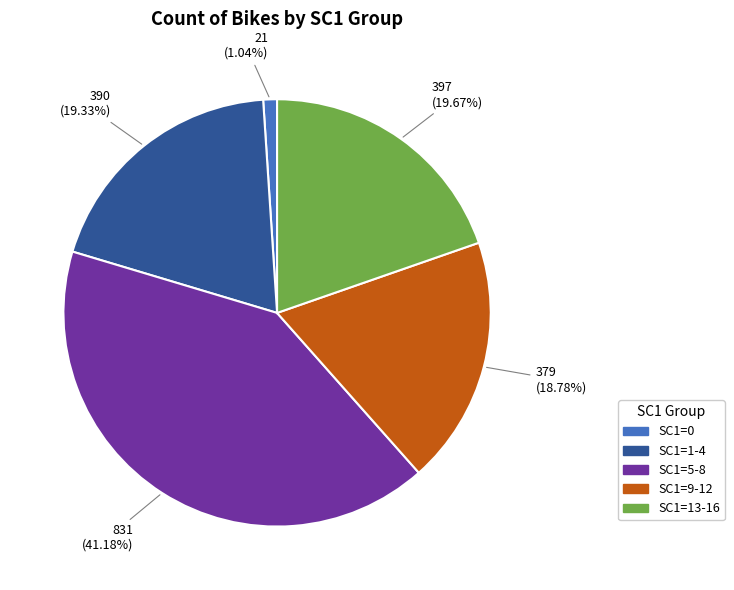

Is there any slice that represents more than half of the pie?

No